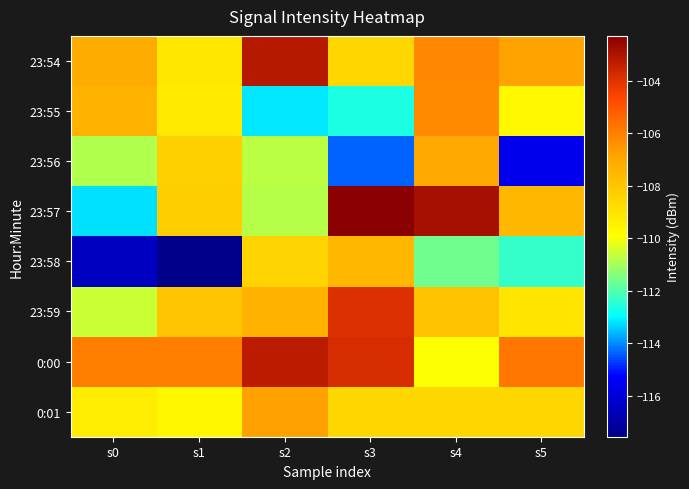

Which series has the largest total across all categories?

0:00